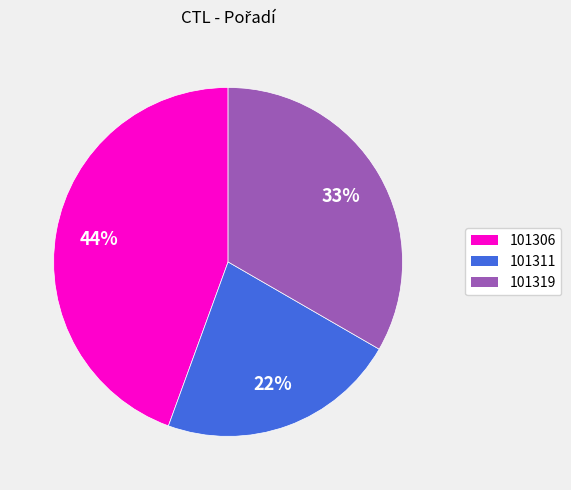

Does 101319 account for over 50% of the chart?

No